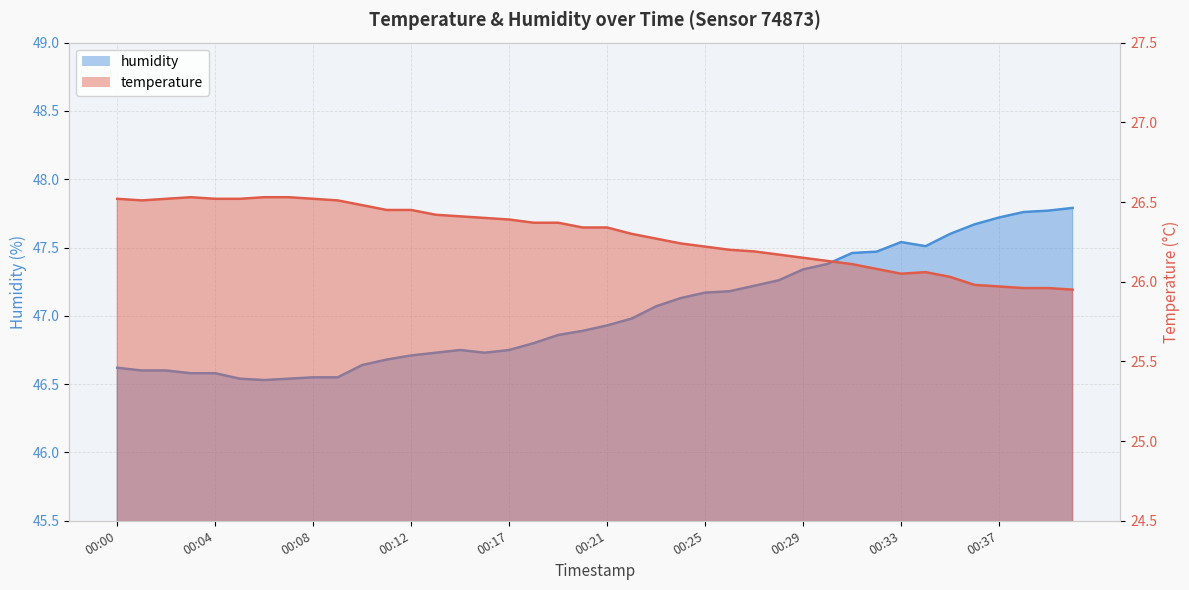

What is the value of the temperature point at the 19th from the left?

26.4